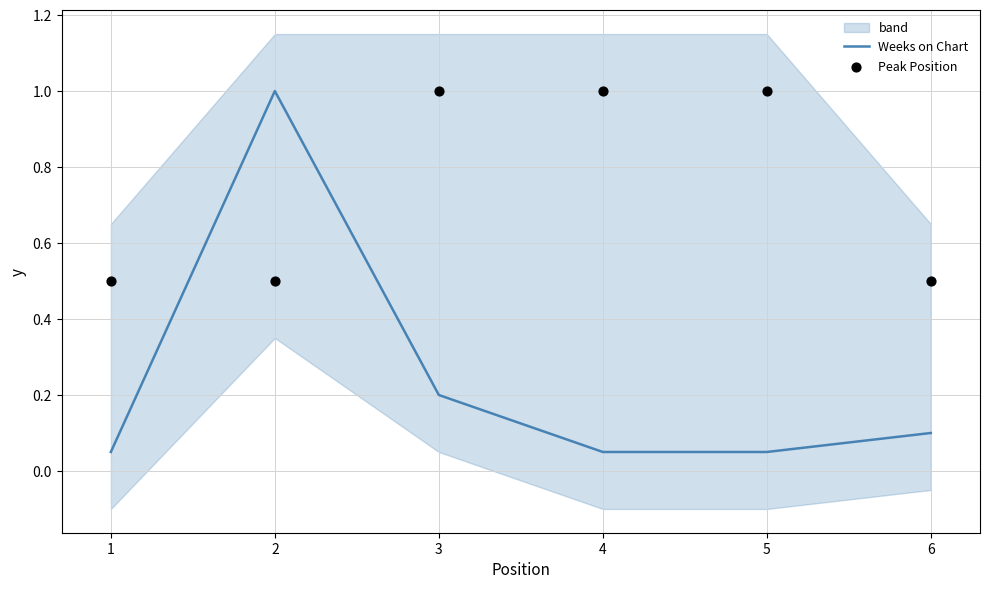

What are all the series names shown in the legend?

Weeks on Chart, Peak Position